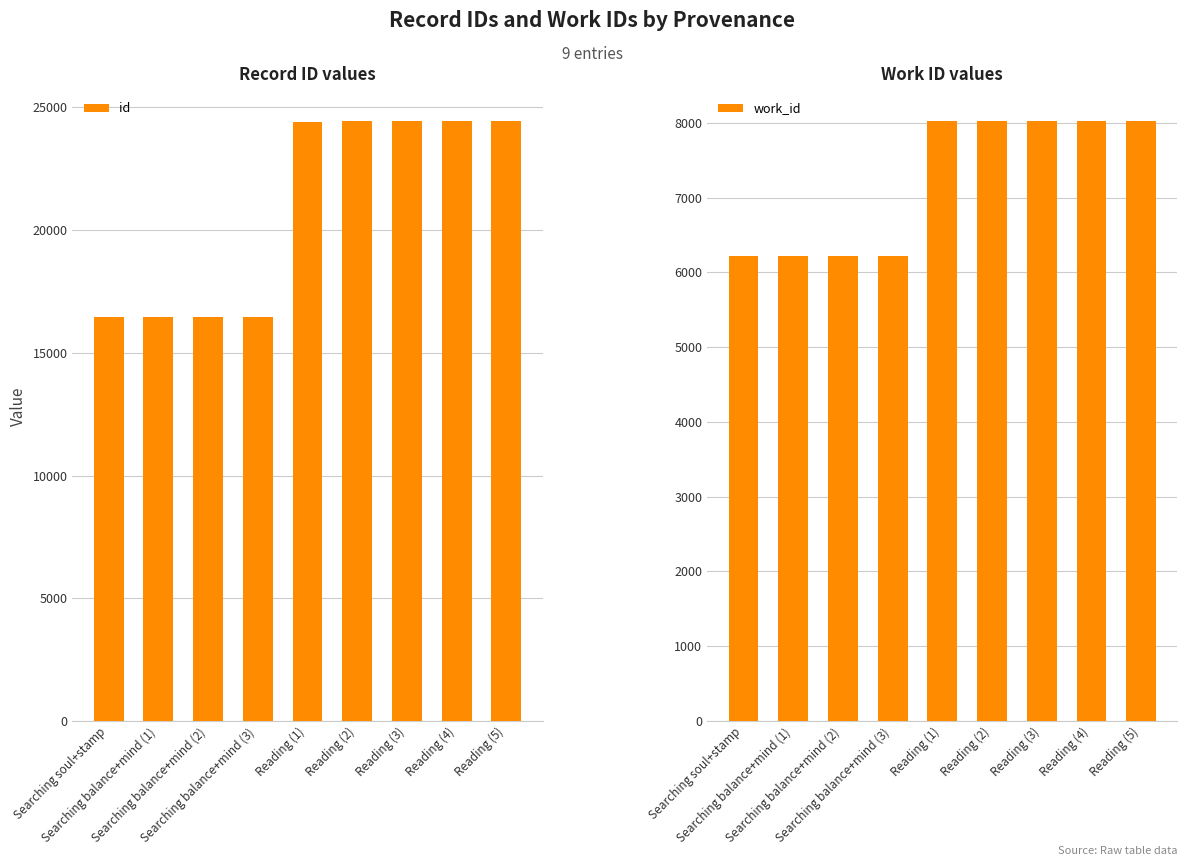

At which label does id reach its peak?

Reading (5)